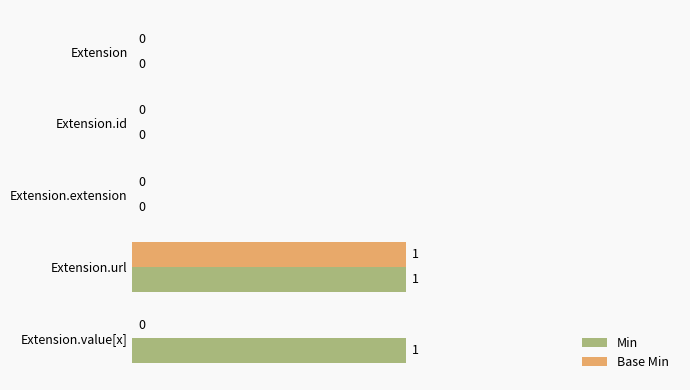

How many categories are shown in the chart?

5